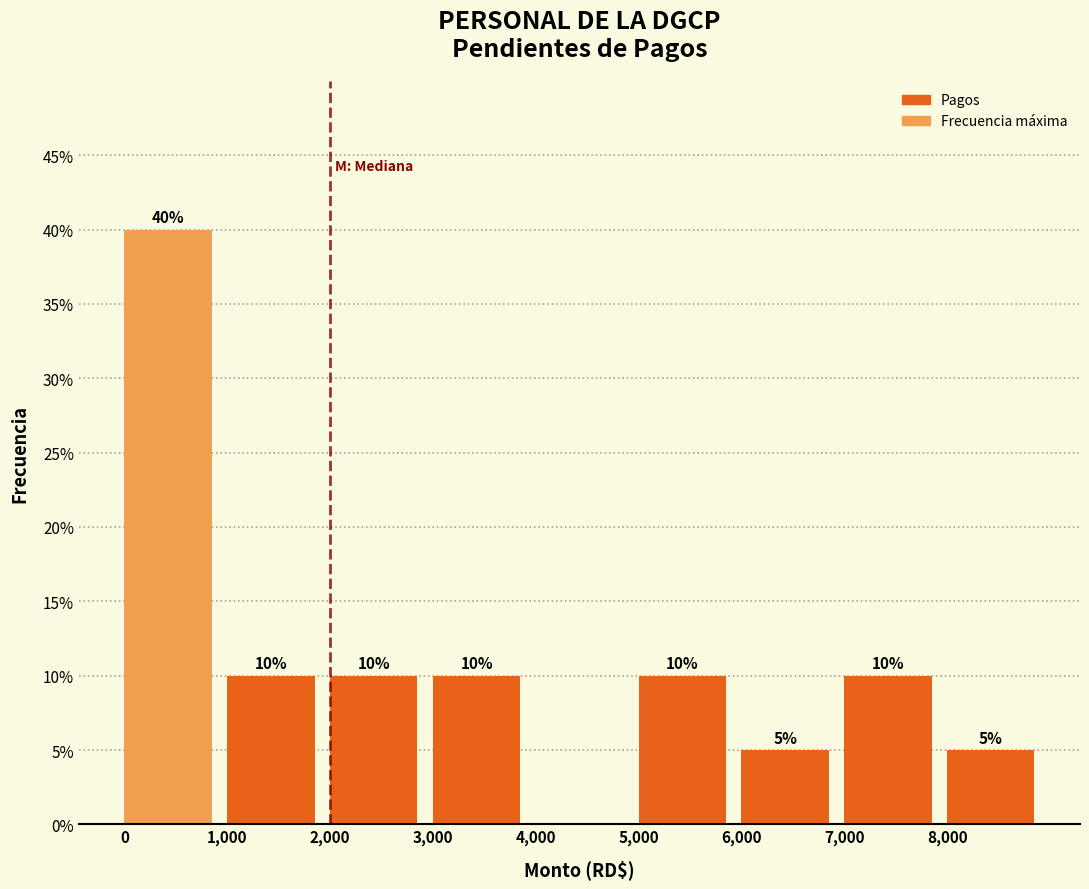

Over which range of the x-axis is the bar tallest?

0 to 1000